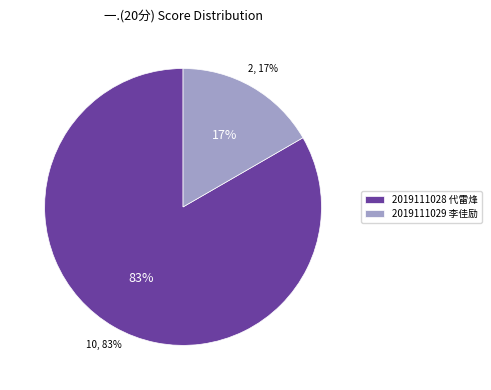

The 2019111029 李佳励 slice represents 17% of the pie. True or false?

True